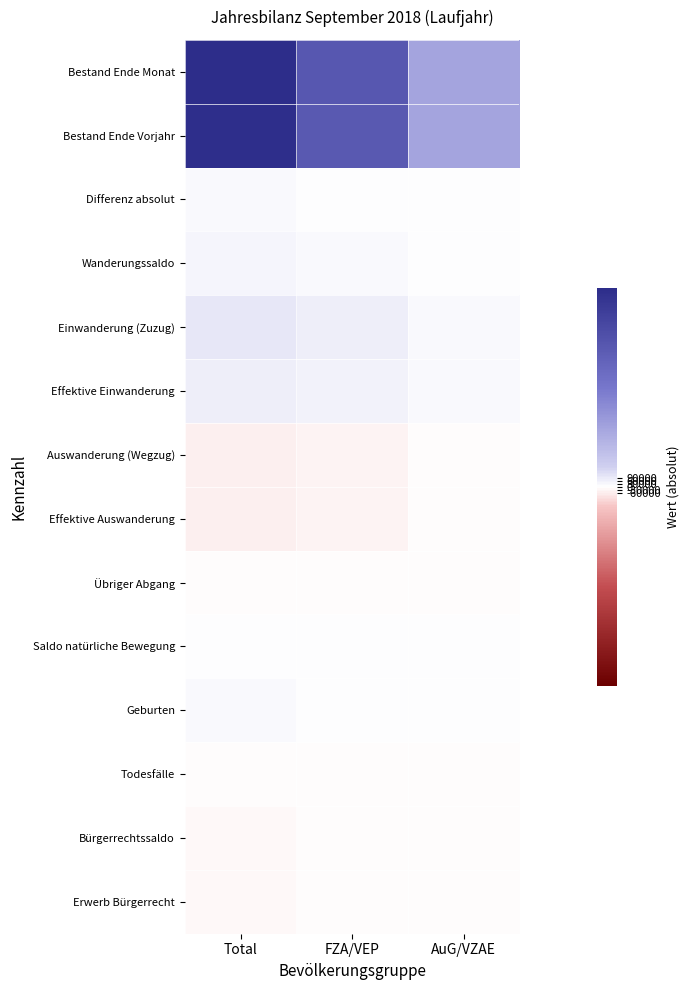

At how many categories does at least one series exceed 1840120?

1